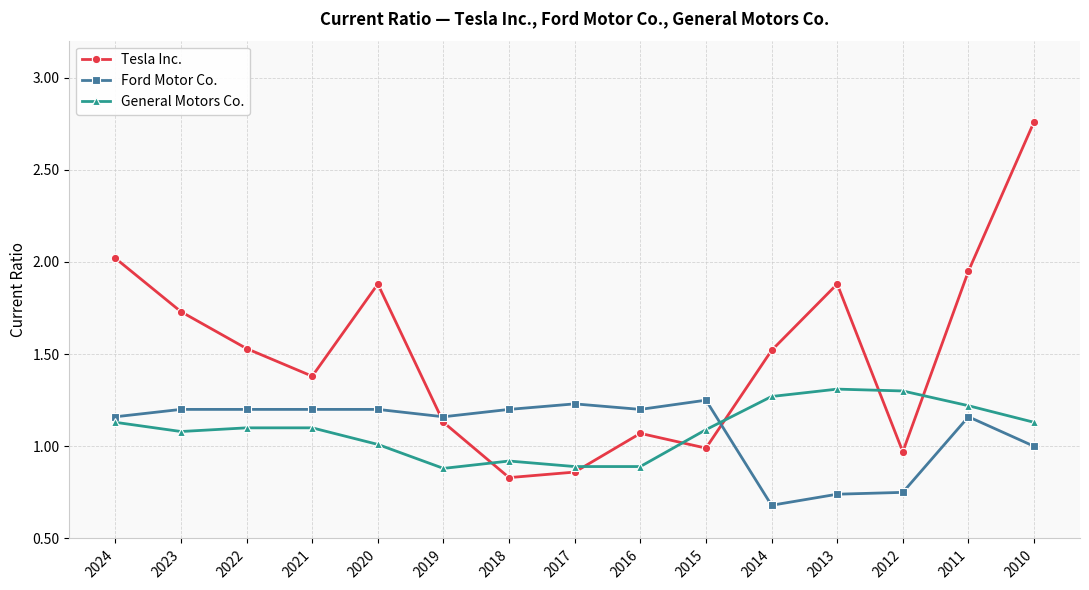

Between 2013 and 2011, which series saw the biggest shift?

Ford Motor Co.